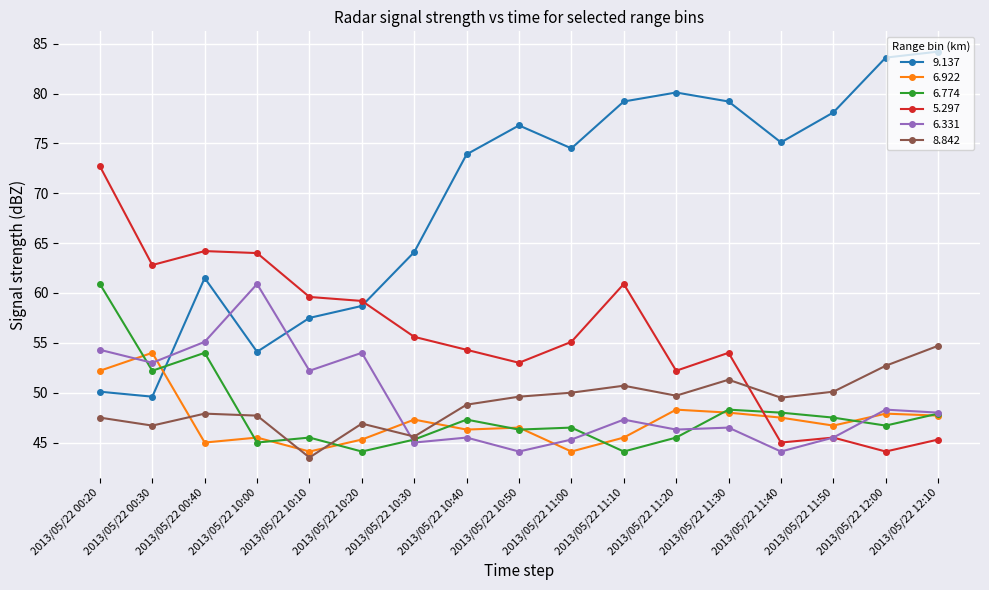

Between 2013/05/22 10:00 and 2013/05/22 10:10, which series saw the biggest shift?

6.331